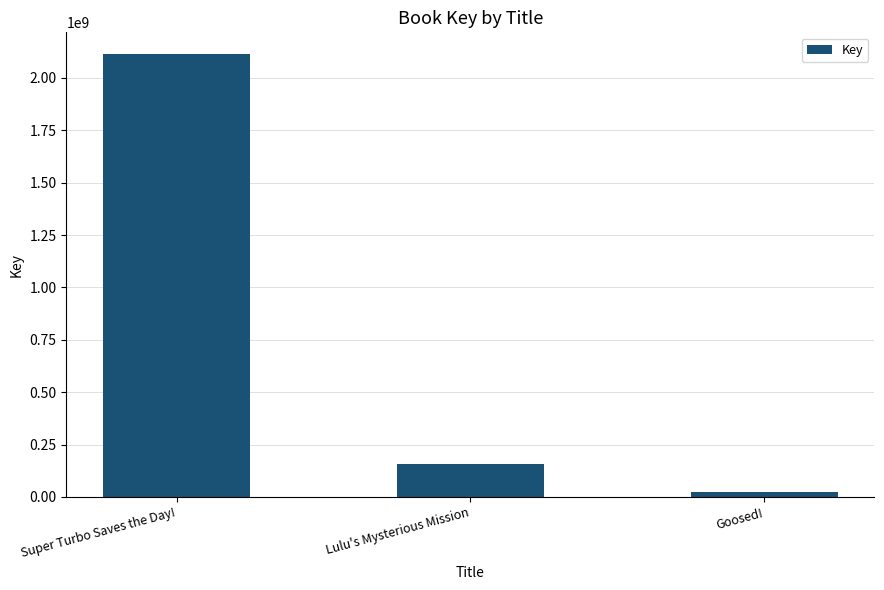

Where is the data nearest to the value 1066584557?

Lulu's Mysterious Mission